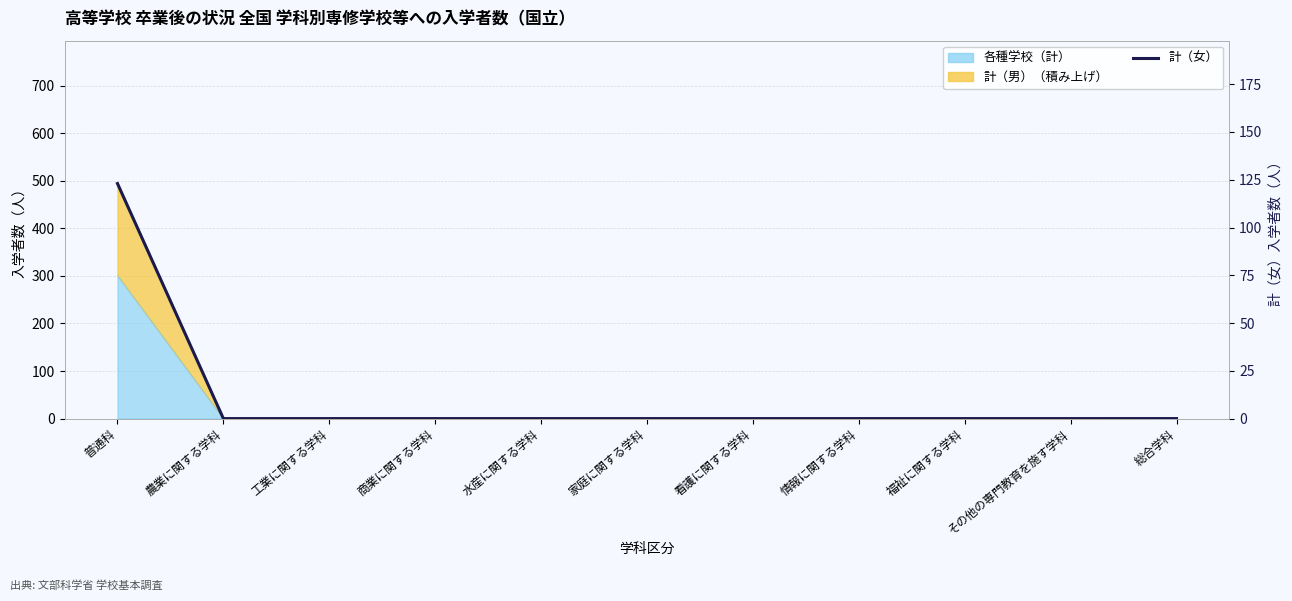

What is the sum of all values?

123